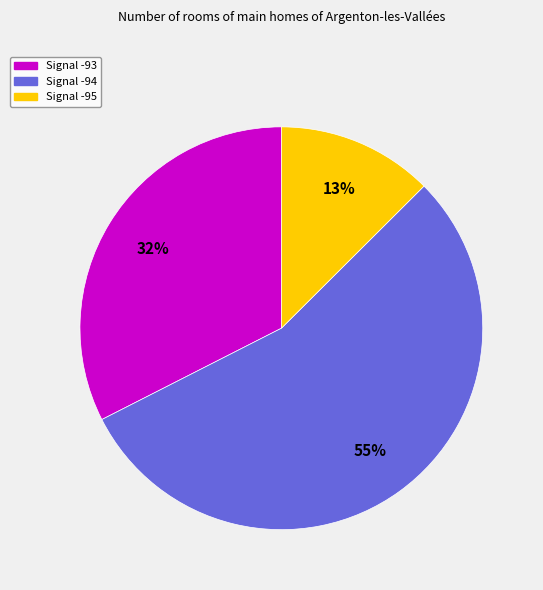

How many segments does this pie chart have?

3